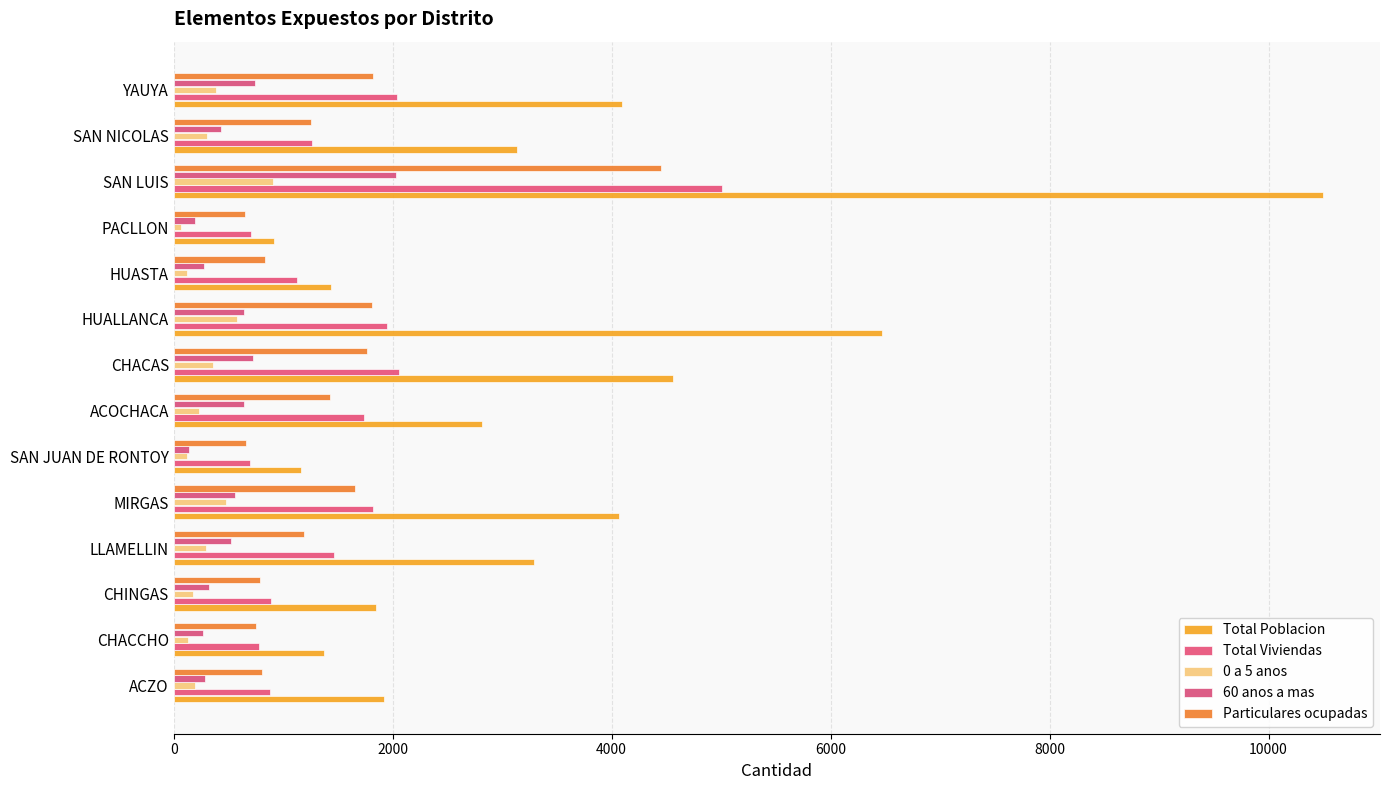

What is the smallest value displayed?

64